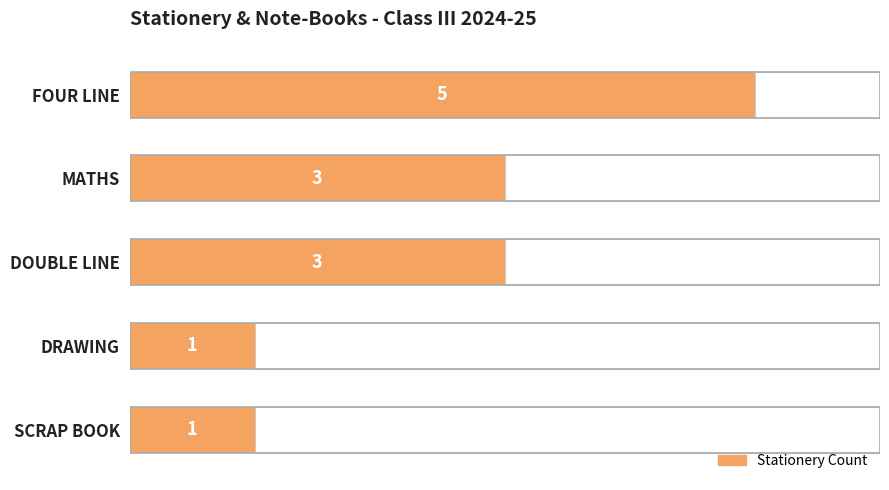

How many bars are there in total?

5